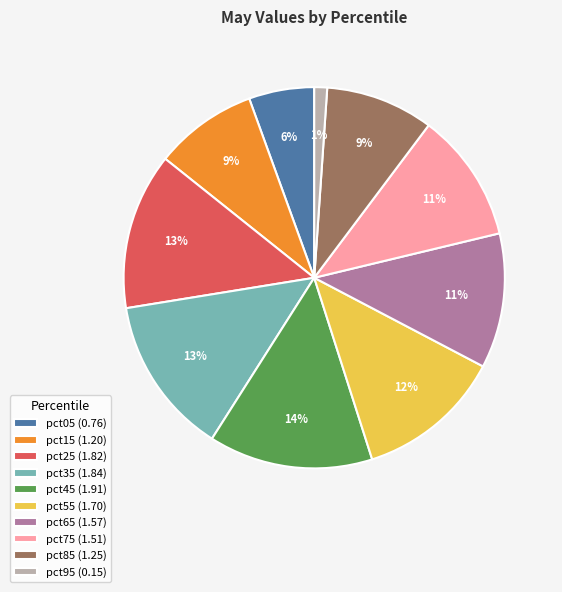

What percentage is the pct45 slice, to the nearest percent?

14%